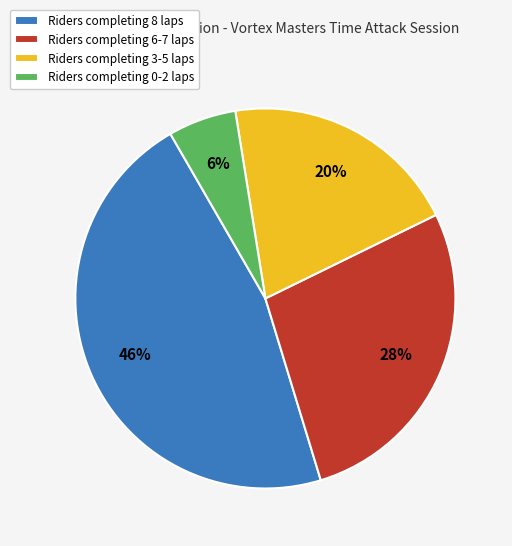

To the nearest percent, what is the combined percentage of Riders completing 6-7 laps and Riders completing 3-5 laps?

48%